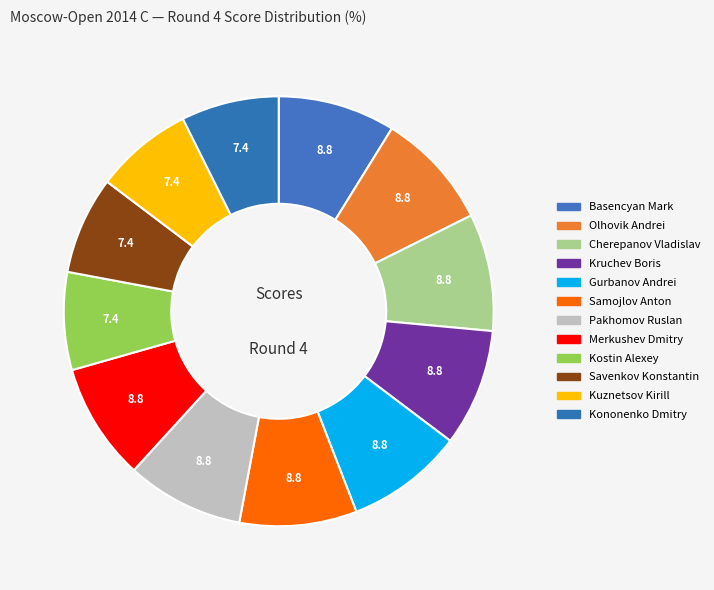

Is it true that Kononenko Dmitry is 18% of the pie?

False